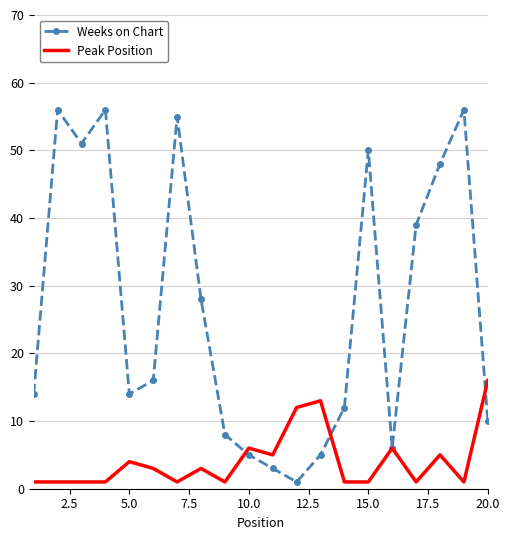

What is the highest value of the Peak Position series?

16